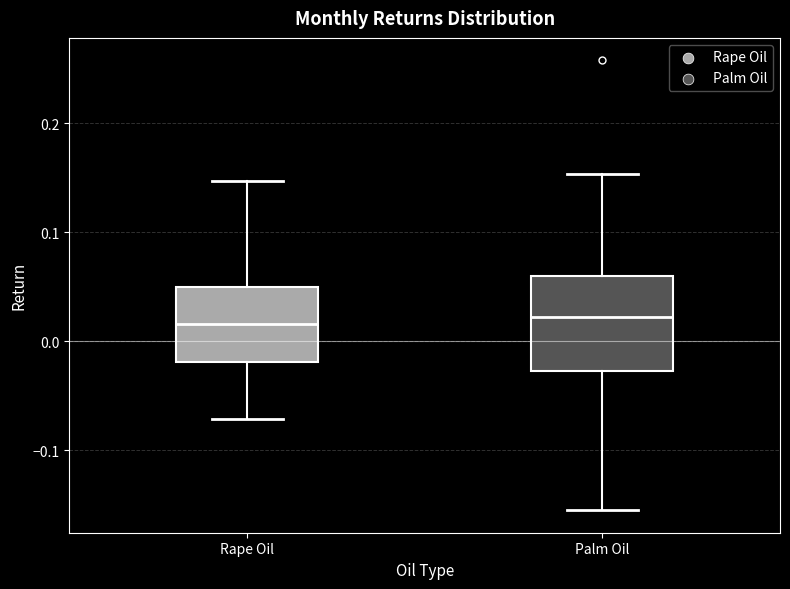

Reading left to right, read every box against the y-axis: the position of its median line, the range the box covers, and the ends of its whiskers. The values are not printed on the chart, so give them approximately, as read against the axis.

Rape Oil: median 0.02, box -0.02 to 0.05, whiskers -0.07 to 0.15
Palm Oil: median 0.02, box -0.03 to 0.06, whiskers -0.16 to 0.15